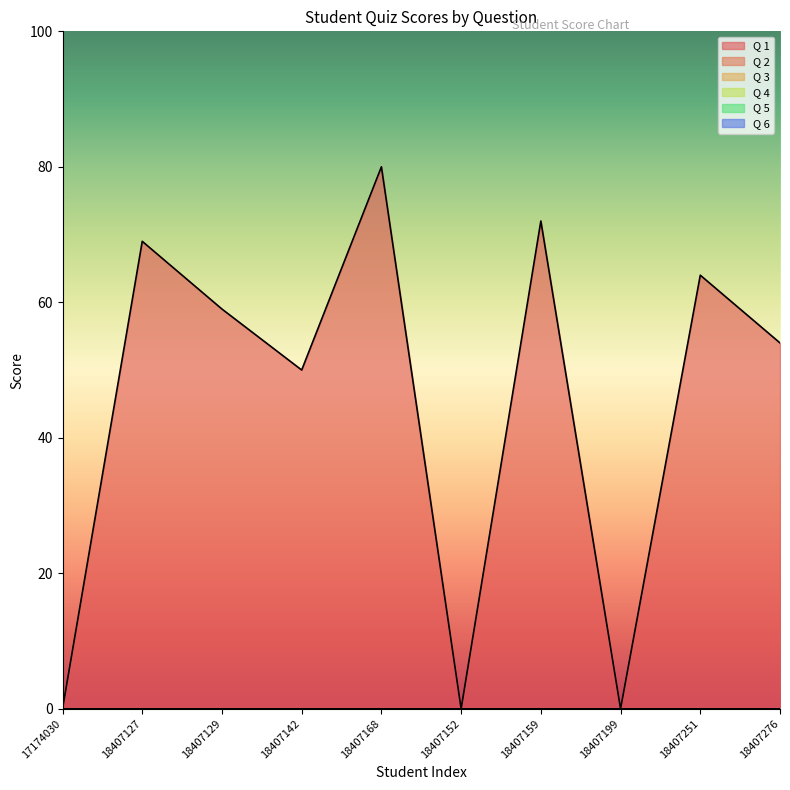

What are all the series names shown in the legend?

Q 1, Q 2, Q 3, Q 4, Q 5, Q 6